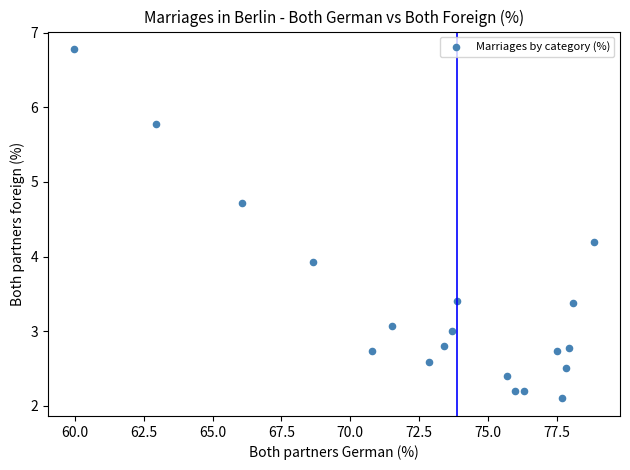

What Y value in the scatter plot is closest to 4?

3.9